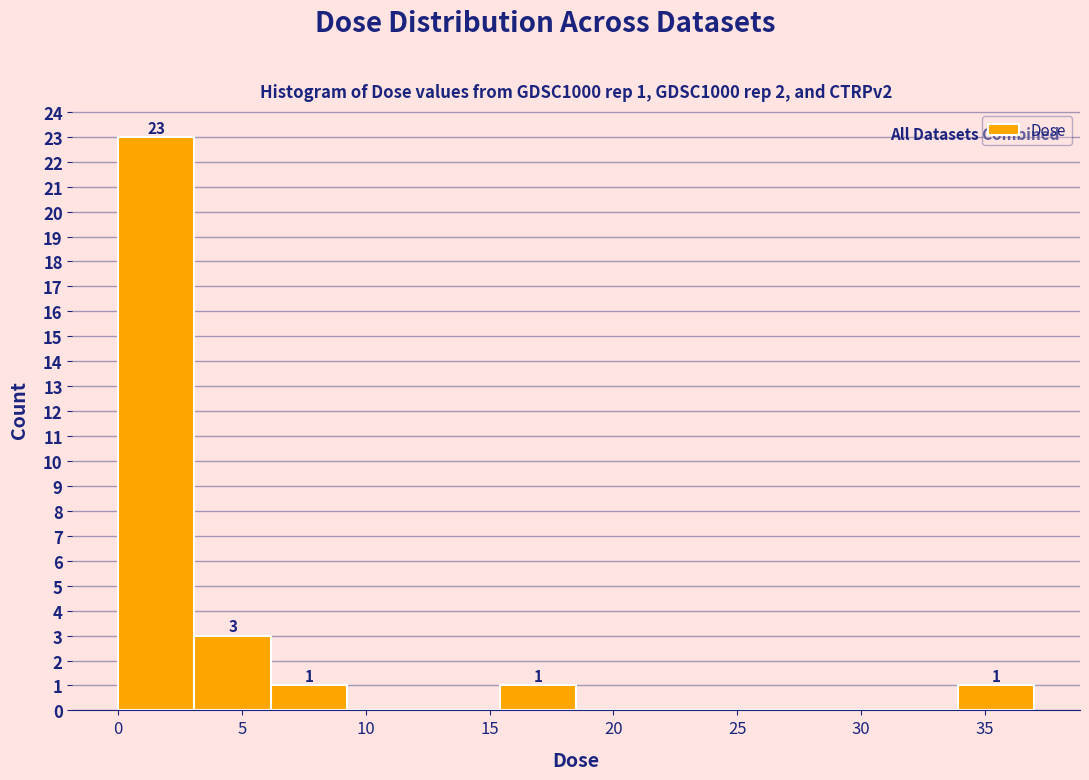

Which range on the x-axis has the tallest bar?

0.0 to 3.0